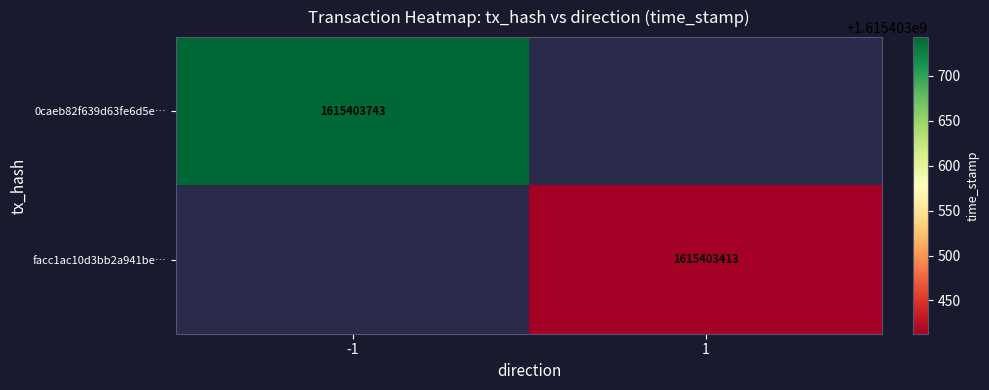

What is the greatest value displayed?

1615403743